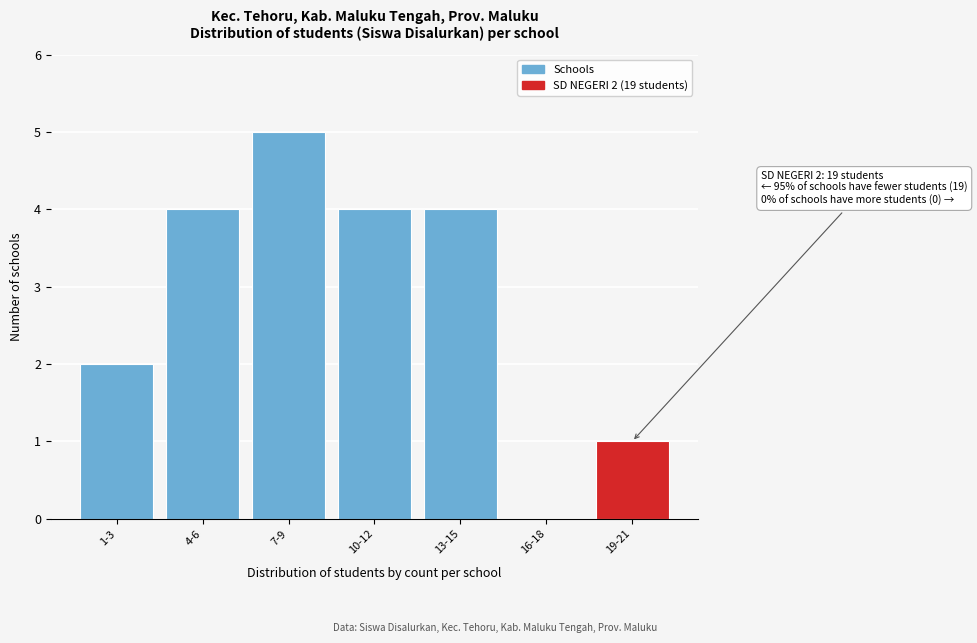

Reading left to right, what are all the values shown in this chart?

1-3=2	4-6=4	7-9=5	10-12=4	13-15=4	16-18=0	19-21=1